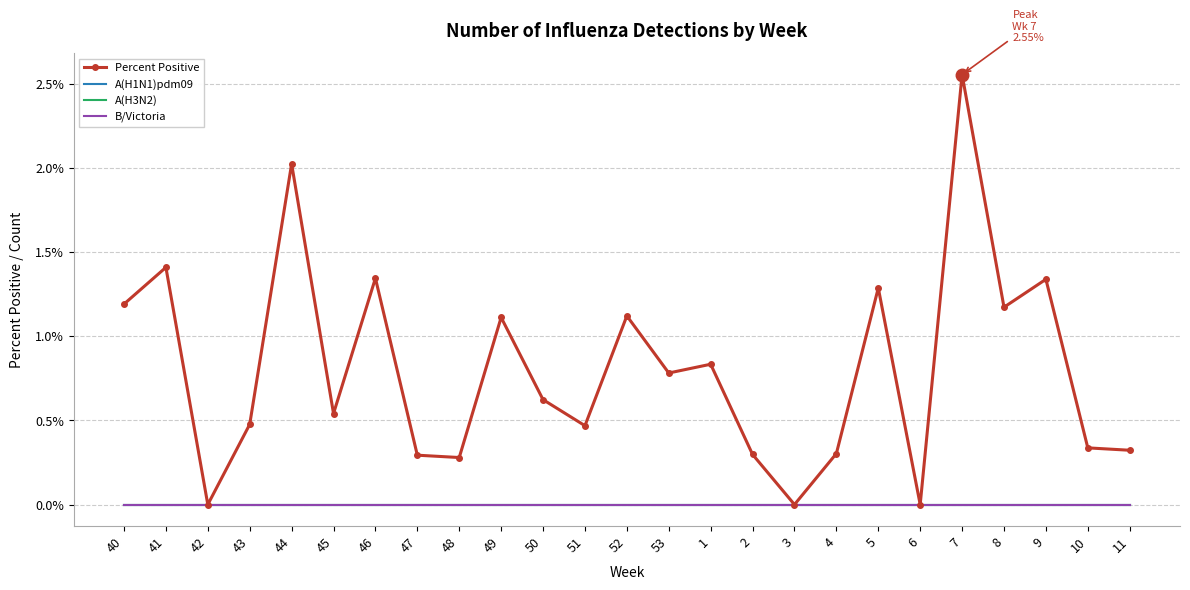

True or false: A(H3N2) has a value of 0.0 at 4.

True